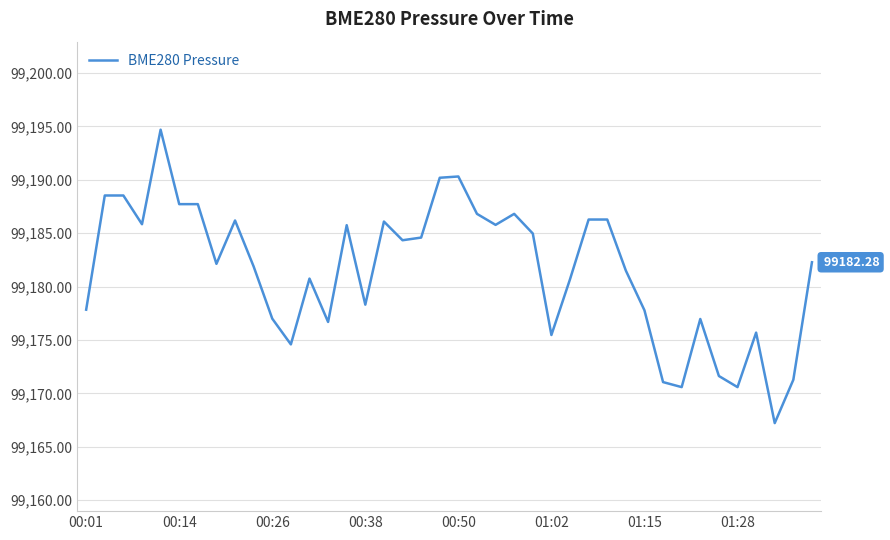

What is the difference between the maximum and minimum values?

27.5